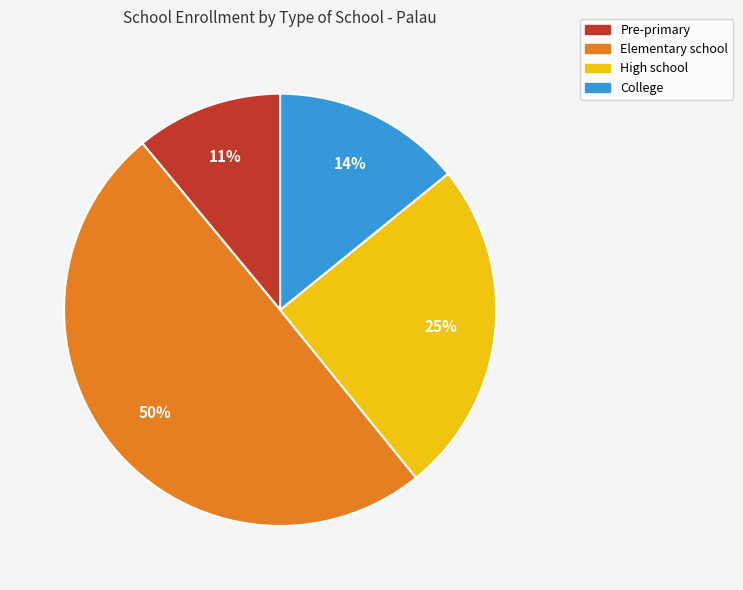

Approximately how many times larger is the value at Pre-primary compared to College?

0.8